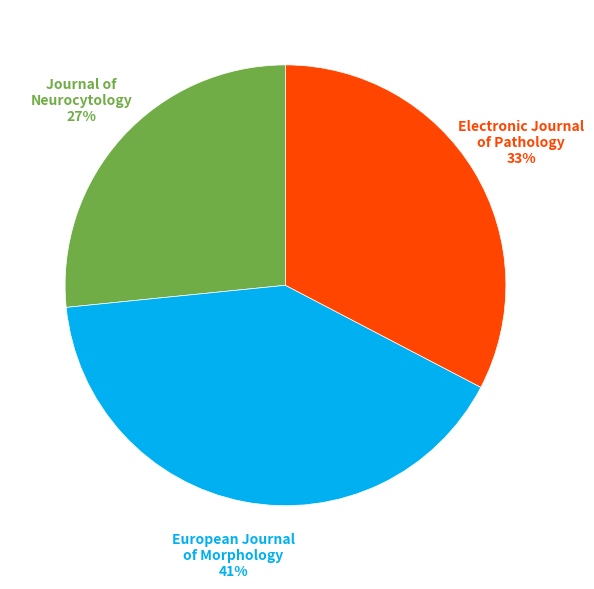

Is there any slice that represents more than half of the pie?

No